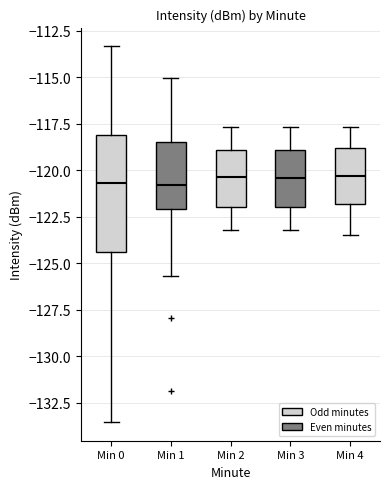

Where is the lower edge of the box for Min 0 on the y-axis? The values are not printed on the chart, so give them approximately, as read against the axis.

-124.5